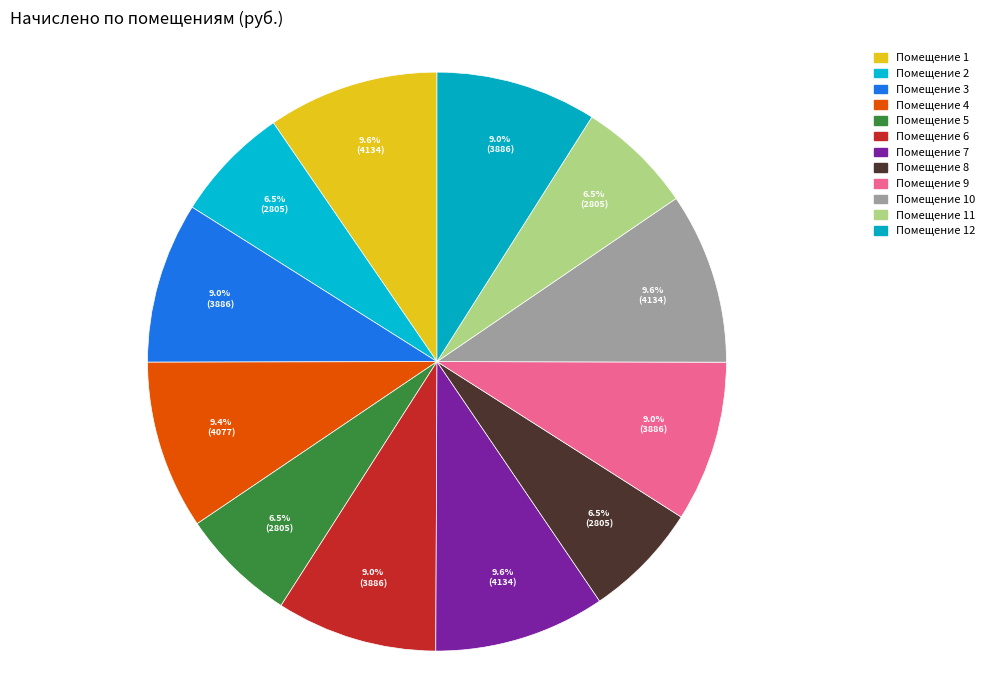

Does any single category account for the majority?

No